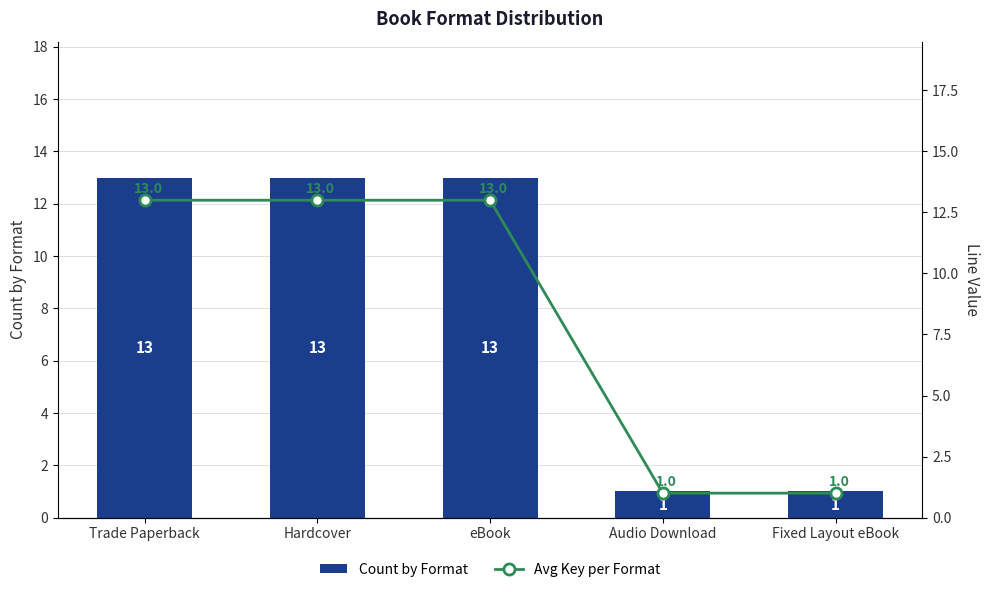

What is the sum of all Count by Format values?

41